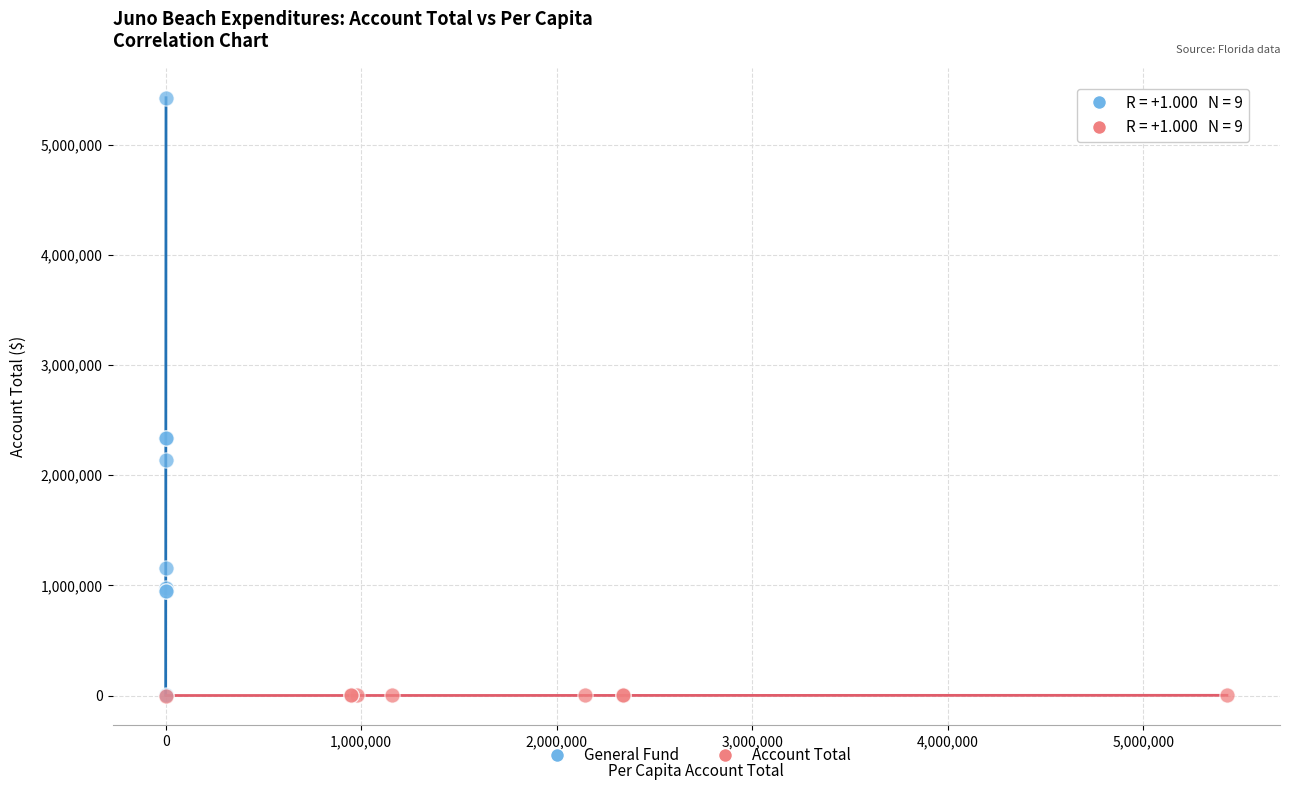

Which series has the largest Y range (max minus min)?

General Fund